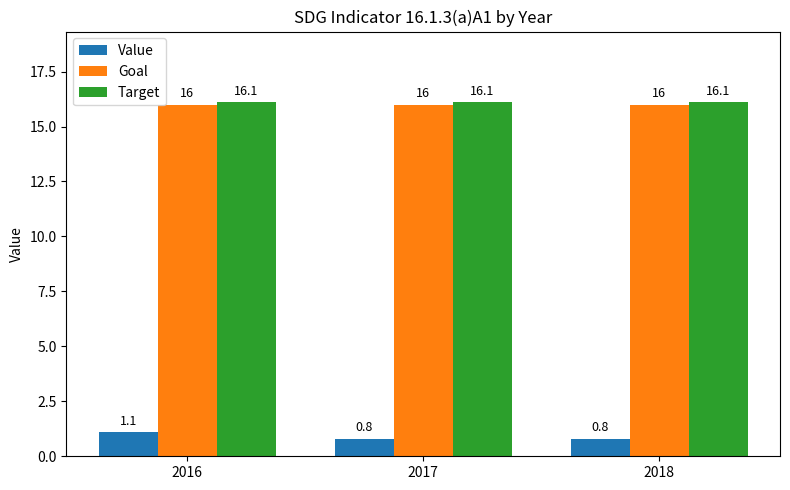

The Value series shows 1.1 at 2016. True or false?

True